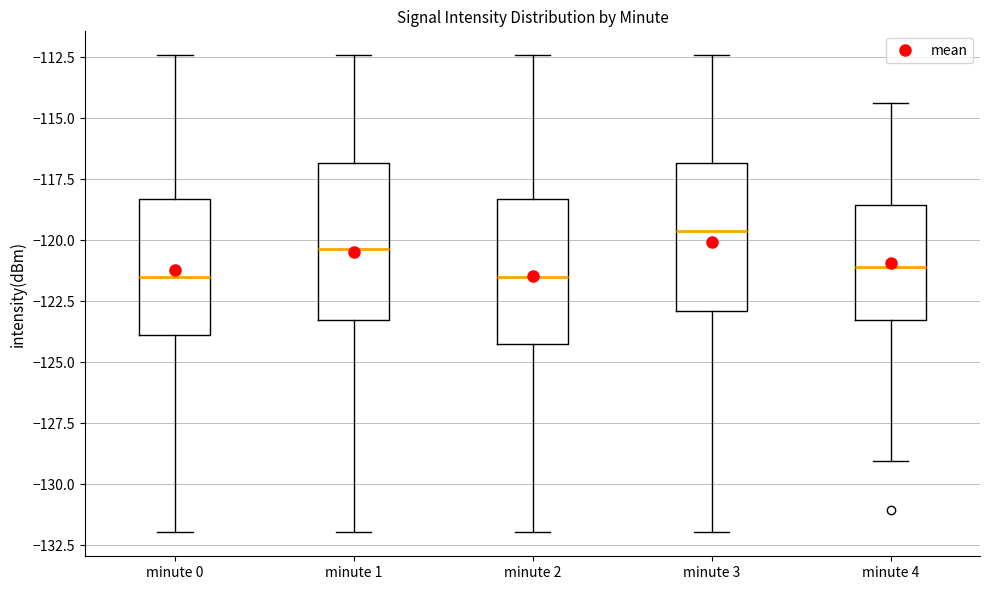

Reading left to right, transcribe this box plot: for each box, give where its median line is, the range the box spans, and where its two whiskers end, as read against the y-axis. The values are not printed on the chart, so give them approximately, as read against the axis.

minute 0: median -121.5, box -124.0 to -118.5, whiskers -132.0 to -112.5
minute 1: median -120.5, box -123.0 to -117.0, whiskers -132.0 to -112.5
minute 2: median -121.5, box -124.0 to -118.5, whiskers -132.0 to -112.5
minute 3: median -119.5, box -123.0 to -117.0, whiskers -132.0 to -112.5
minute 4: median -121.0, box -123.5 to -118.5, whiskers -129.0 to -114.5